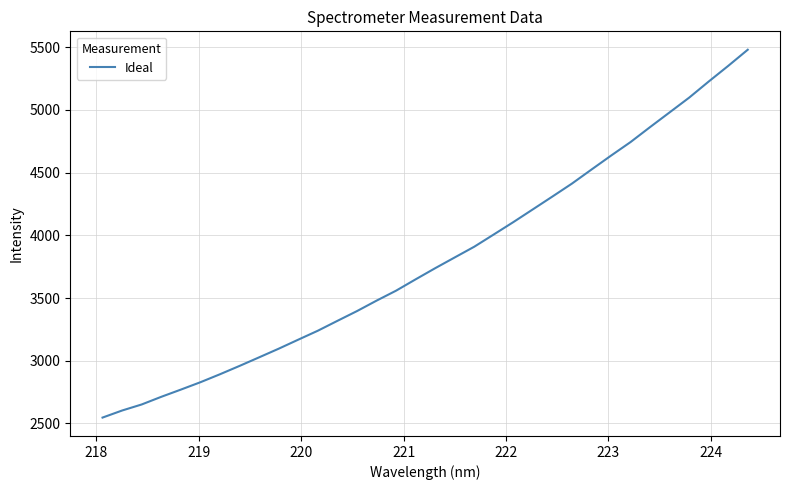

What is the smallest value displayed?

2546.9